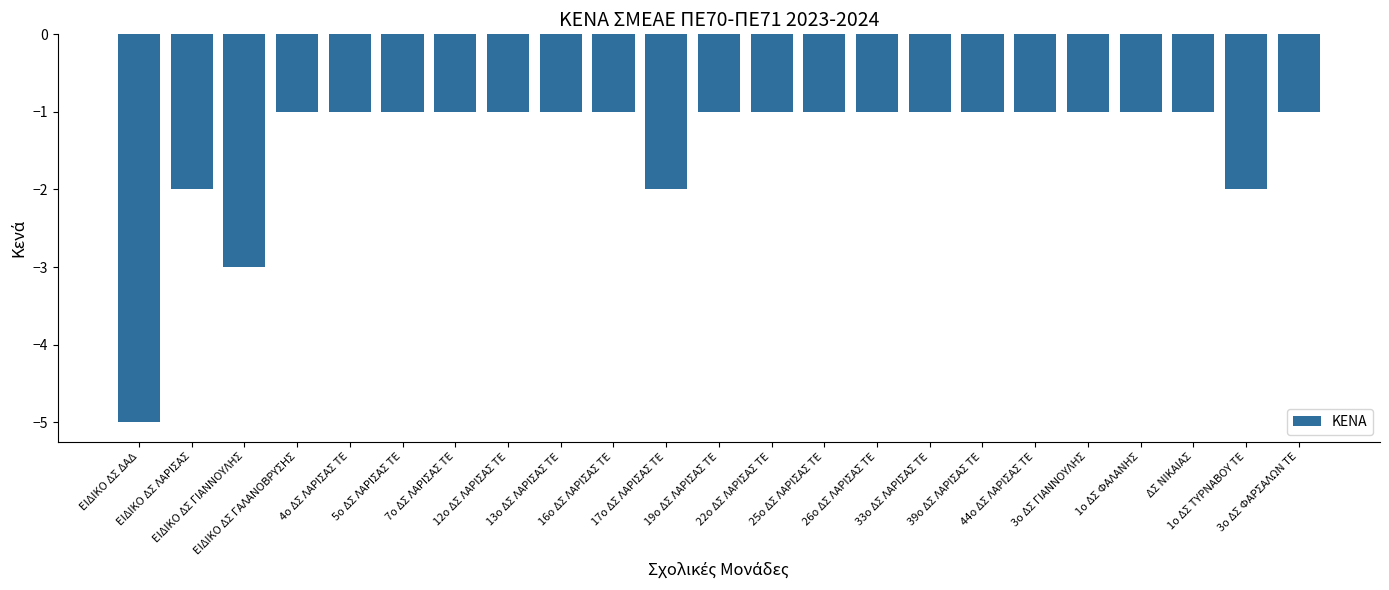

Reading right to left, what are all the values shown in this chart?

3ο ΔΣ ΦΑΡΣΑΛΩΝ ΤΕ=-1	1ο ΔΣ ΤΥΡΝΑΒΟΥ ΤΕ=-2	ΔΣ ΝΙΚΑΙΑΣ=-1	1ο ΔΣ ΦΑΛΑΝΗΣ=-1	3ο ΔΣ ΓΙΑΝΝΟΥΛΗΣ=-1	44ο ΔΣ ΛΑΡΙΣΑΣ ΤΕ=-1	39ο ΔΣ ΛΑΡΙΣΑΣ ΤΕ=-1	33ο ΔΣ ΛΑΡΙΣΑΣ ΤΕ=-1	26ο ΔΣ ΛΑΡΙΣΑΣ ΤΕ=-1	25ο ΔΣ ΛΑΡΙΣΑΣ ΤΕ=-1	22ο ΔΣ ΛΑΡΙΣΑΣ ΤΕ=-1	19ο ΔΣ ΛΑΡΙΣΑΣ ΤΕ=-1	17ο ΔΣ ΛΑΡΙΣΑΣ ΤΕ=-2	16ο ΔΣ ΛΑΡΙΣΑΣ ΤΕ=-1	13ο ΔΣ ΛΑΡΙΣΑΣ ΤΕ=-1	12ο ΔΣ ΛΑΡΙΣΑΣ ΤΕ=-1	7ο ΔΣ ΛΑΡΙΣΑΣ ΤΕ=-1	5ο ΔΣ ΛΑΡΙΣΑΣ ΤΕ=-1	4ο ΔΣ ΛΑΡΙΣΑΣ ΤΕ=-1	ΕΙΔΙΚΟ ΔΣ ΓΑΛΑΝΟΒΡΥΣΗΣ=-1	ΕΙΔΙΚΟ ΔΣ ΓΙΑΝΝΟΥΛΗΣ=-3	ΕΙΔΙΚΟ ΔΣ ΛΑΡΙΣΑΣ=-2	ΕΙΔΙΚΟ ΔΣ ΔΑΔ=-5